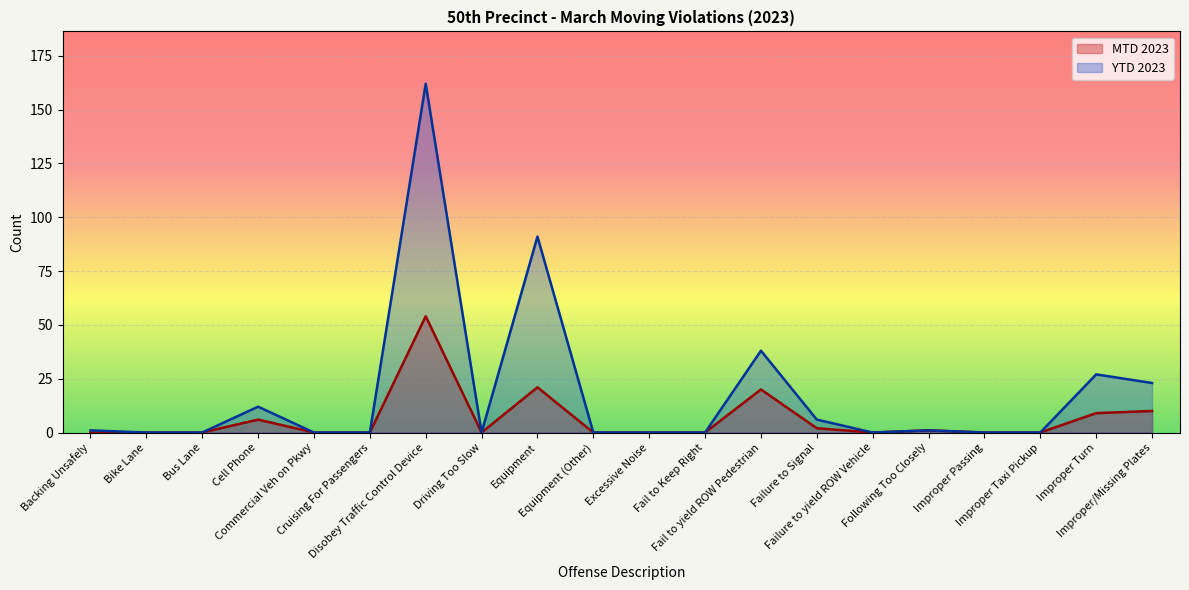

True or false: MTD 2023 has a value of 1 at Following Too Closely.

False